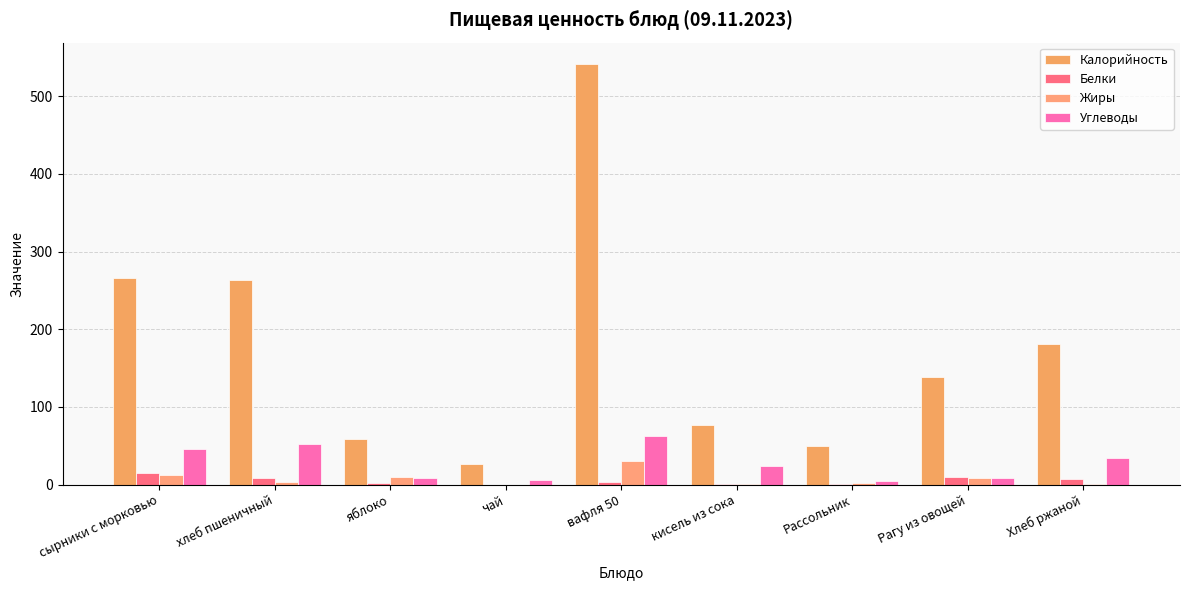

What is the difference between the maximum and second lowest values in the Углеводы series?

57